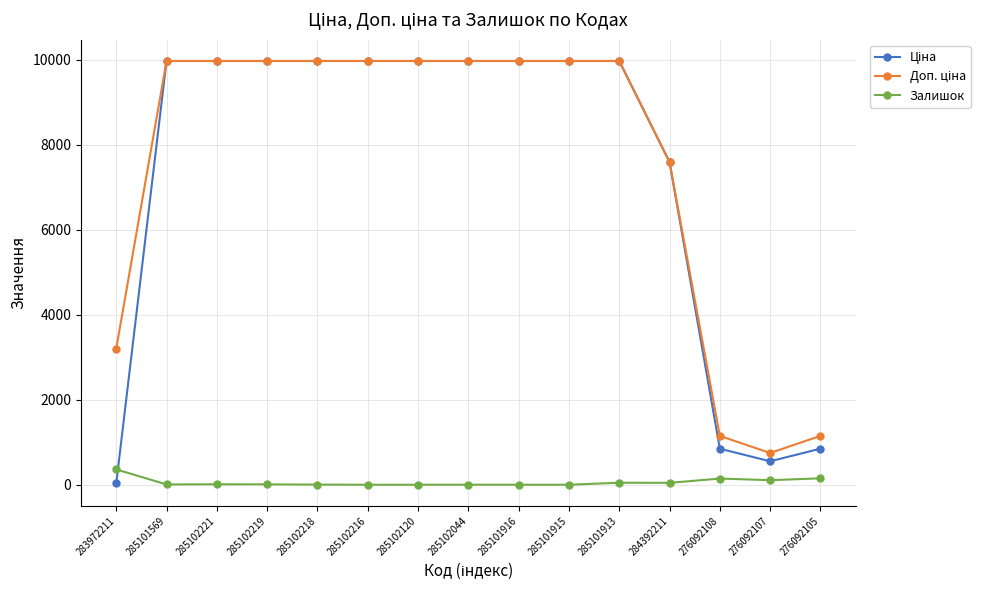

At how many categories does at least one series exceed 8313?

10